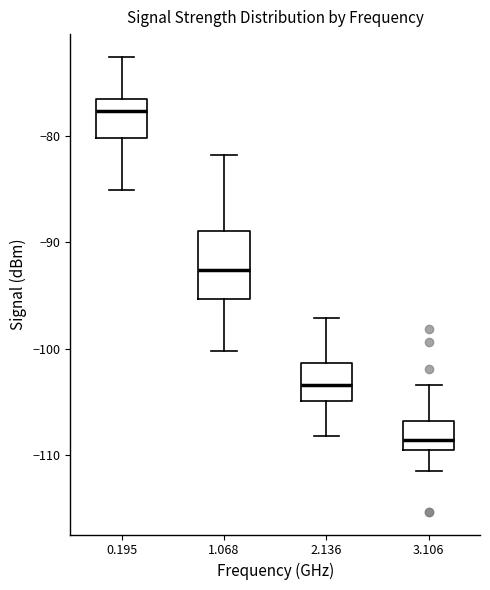

Reading left to right, transcribe this box plot: for each box, give where its median line is, the range the box spans, and where its two whiskers end, as read against the y-axis. The values are not printed on the chart, so give them approximately, as read against the axis.

0.195: median -78, box -80 to -77, whiskers -85 to -73
1.068: median -93, box -95 to -89, whiskers -100 to -82
2.136: median -103, box -105 to -101, whiskers -108 to -97
3.106: median -109, box -110 to -107, whiskers -111 to -103